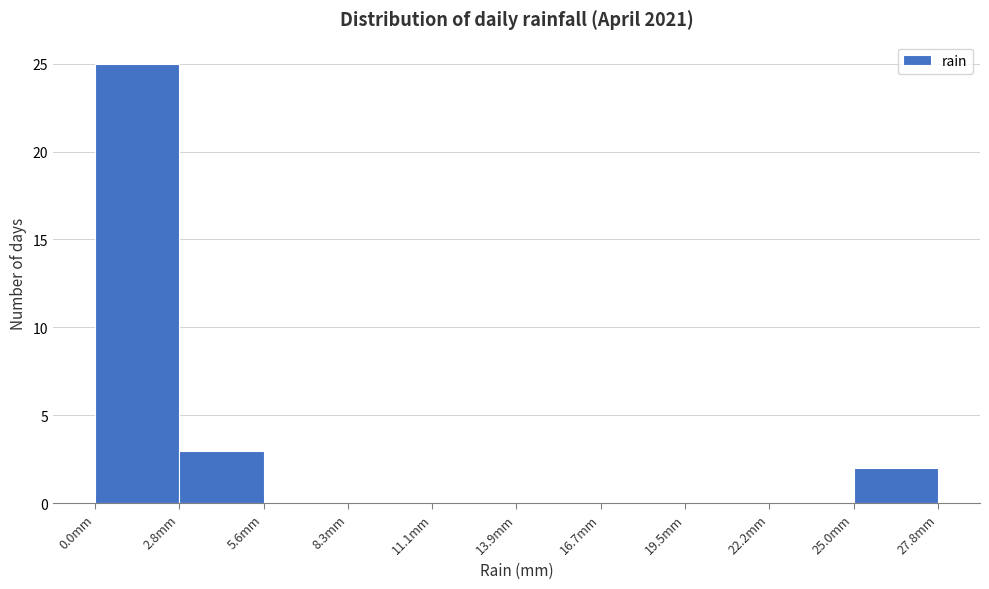

Which range on the x-axis has the tallest bar?

0.0 to 3.0